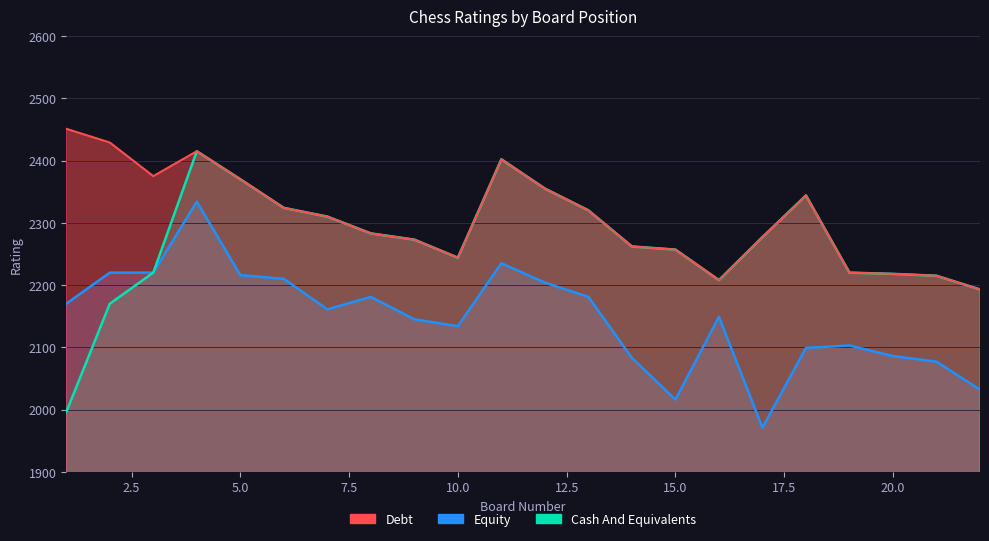

Which series has the widest spread of values?

Cash And Equivalents